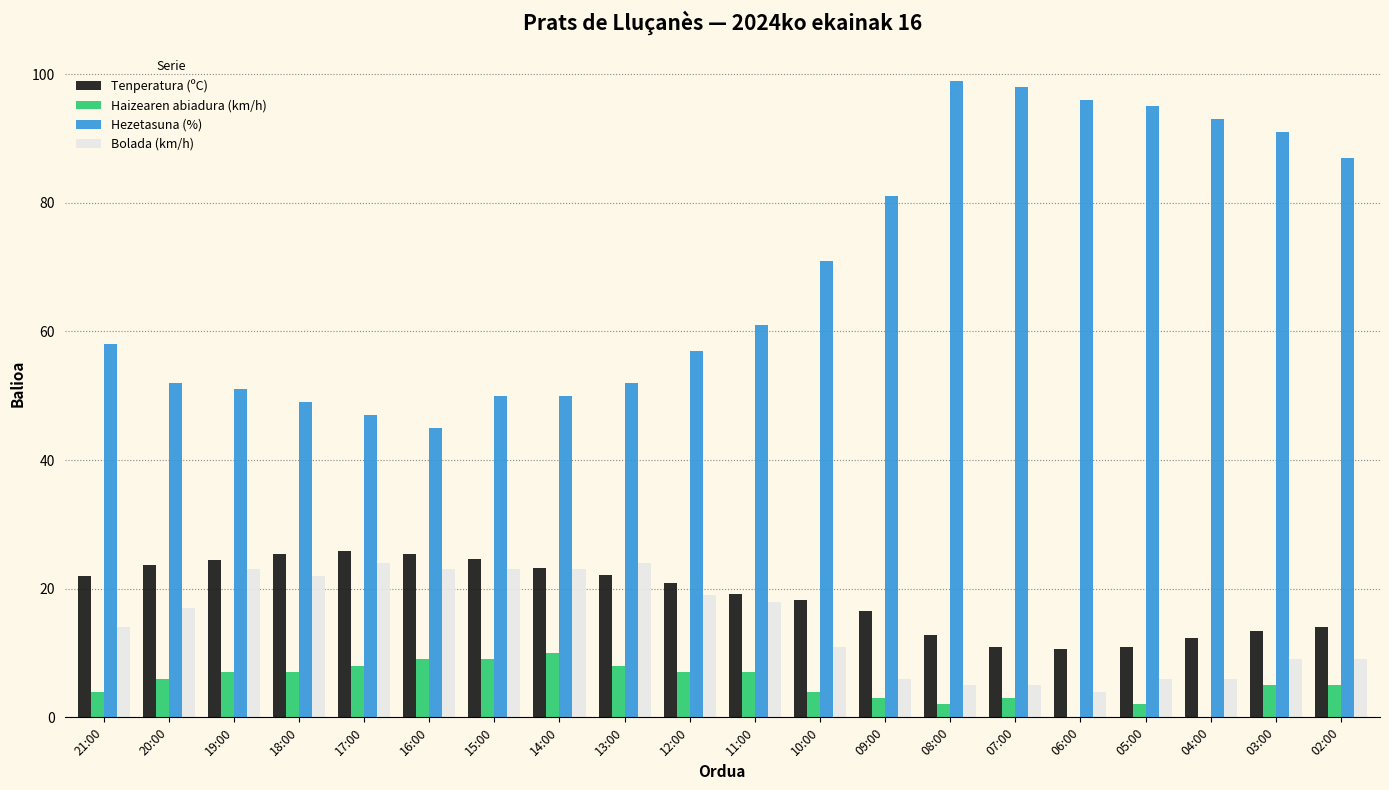

Which series changed the most between 09:00 and 05:00?

Hezetasuna (%)